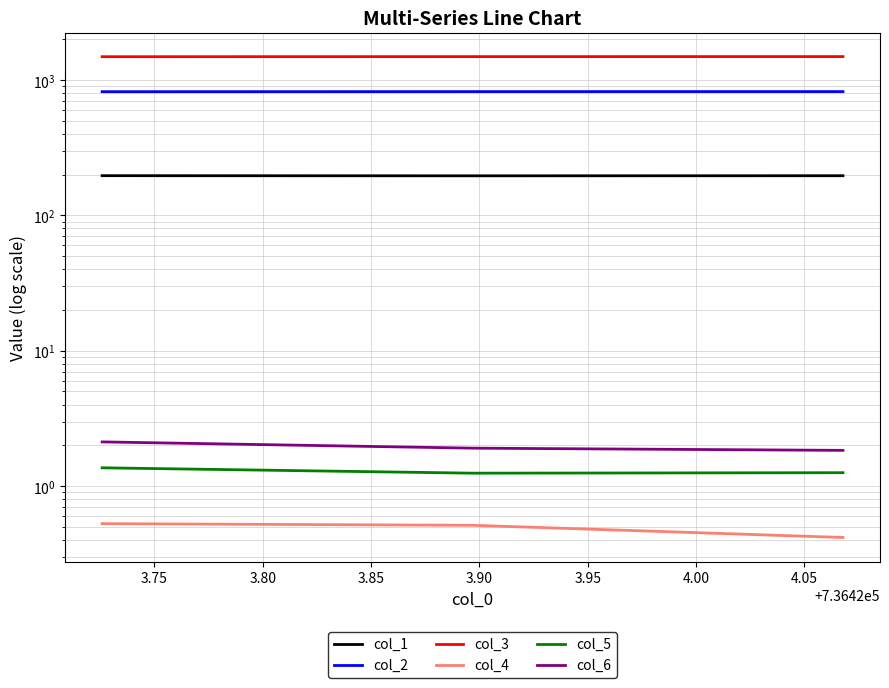

What is the value of the col_3 point at the 2nd from the left?

1487.4